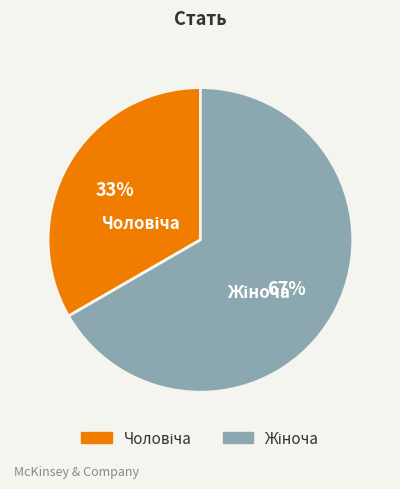

How many segments does this pie chart have?

2